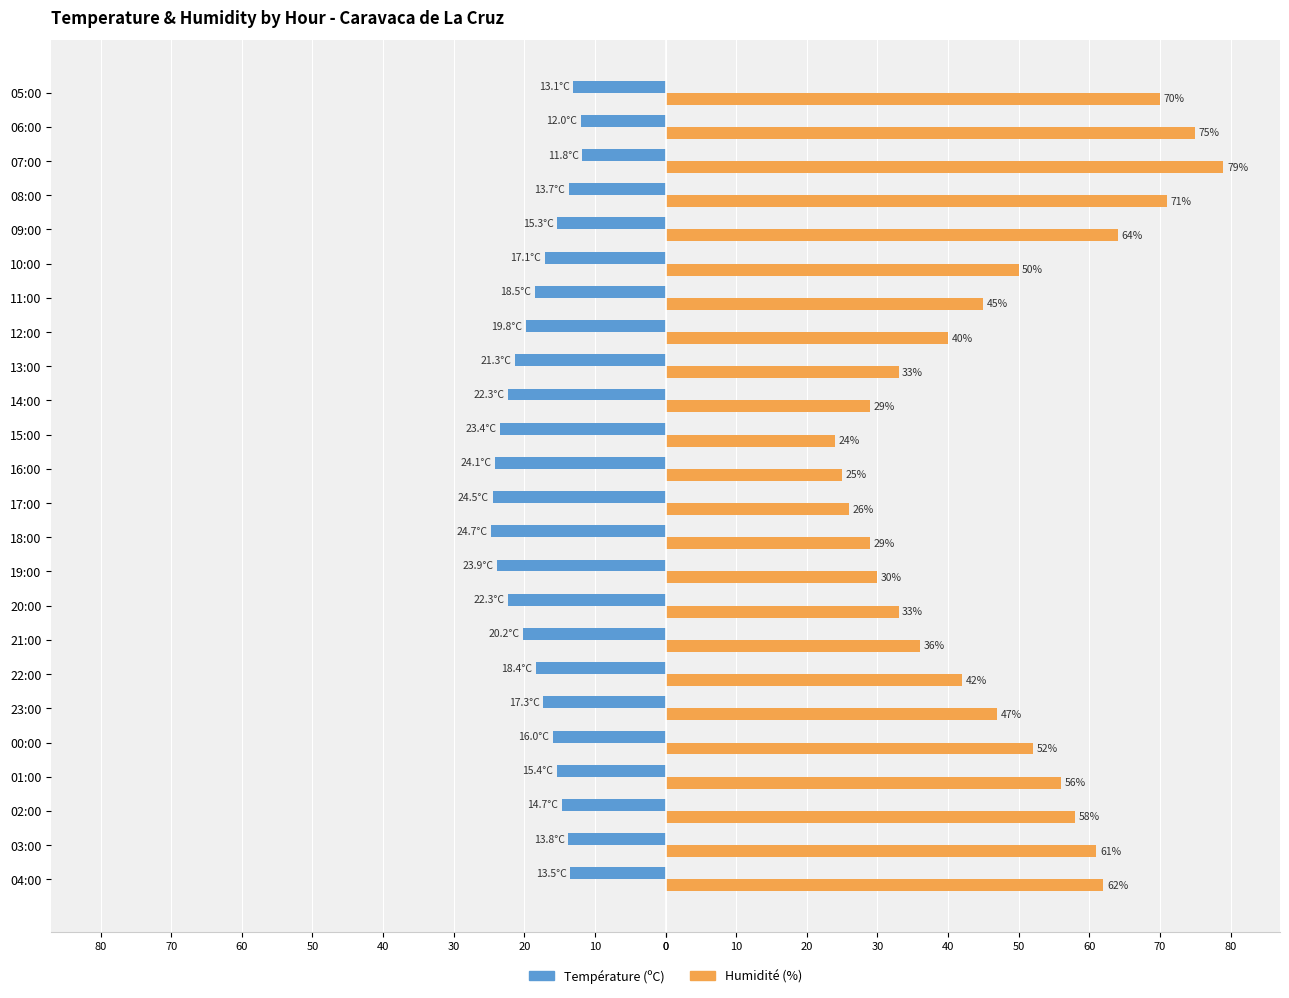

What are all the series names shown in the legend?

Température (ºC), Humidité (%)